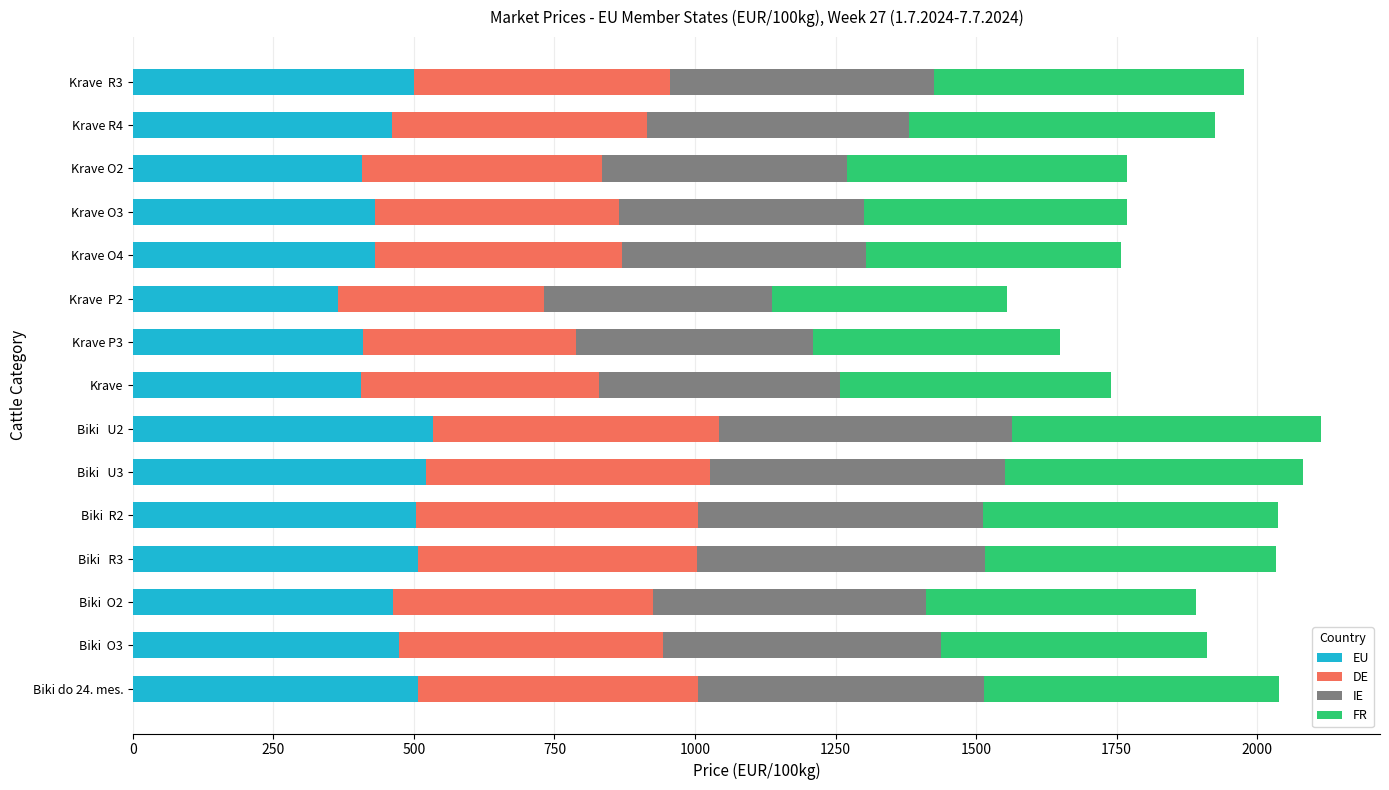

What is the average value of the EU series?

461.2